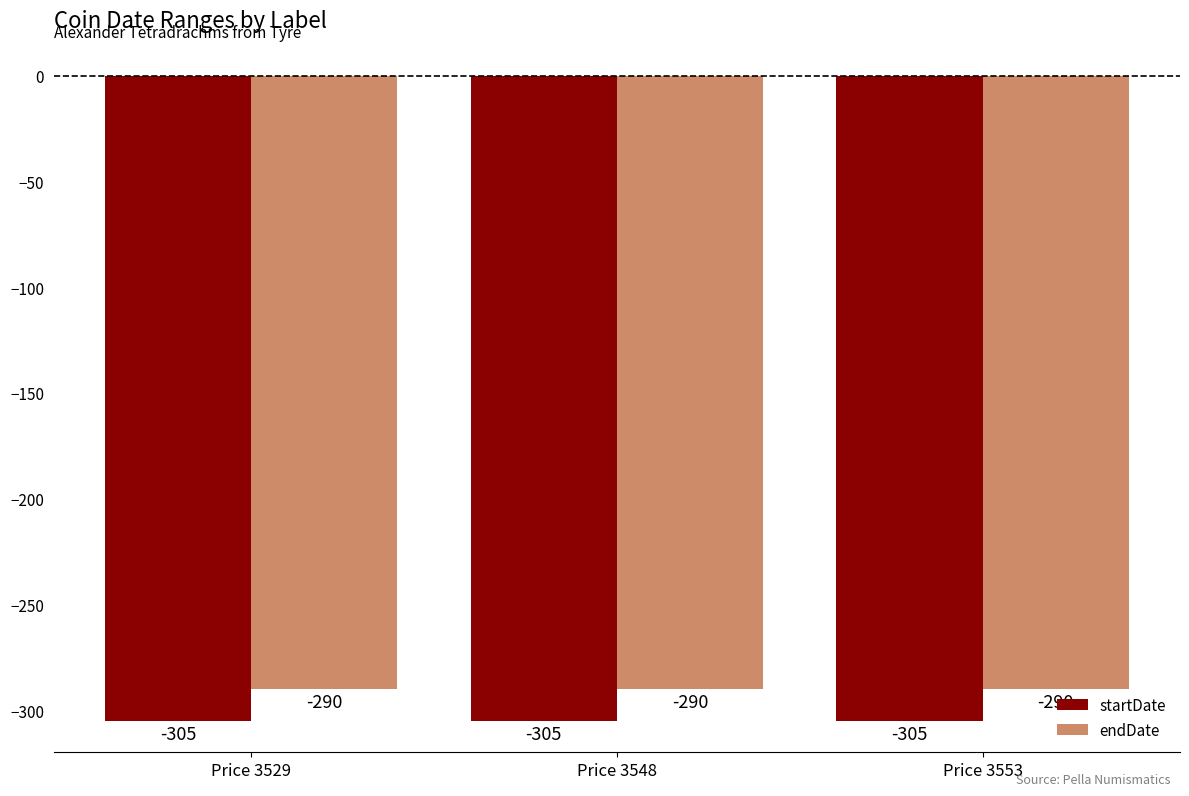

List the series in order of their overall mean, highest first.

endDate, startDate